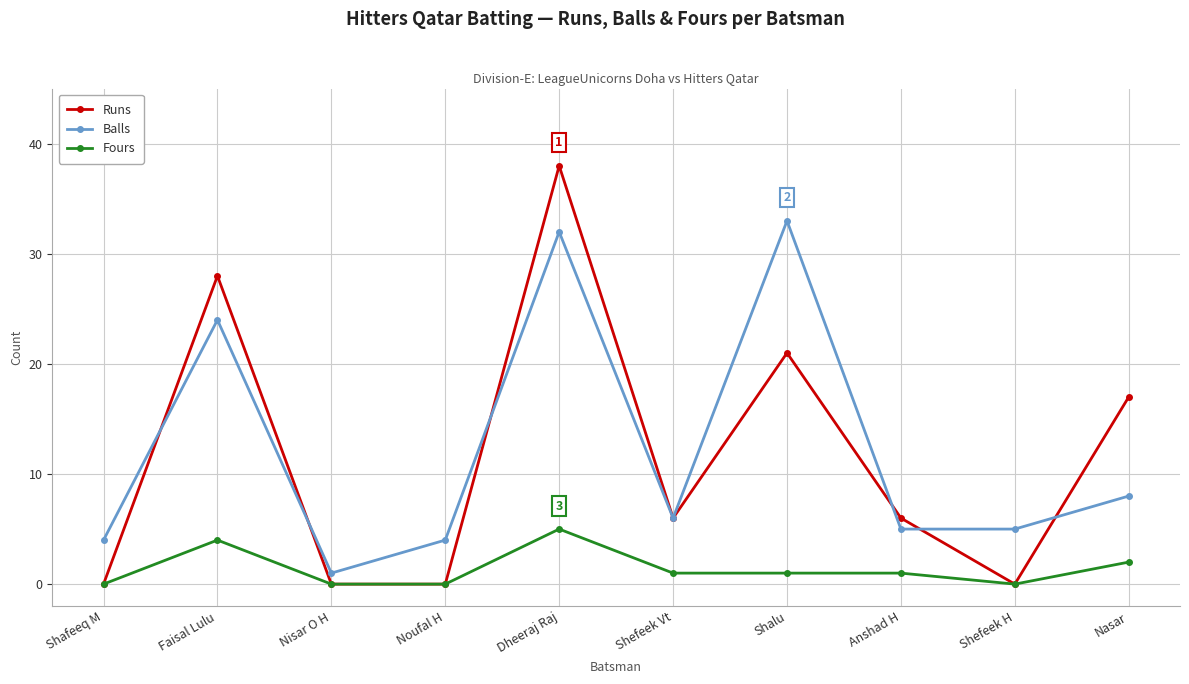

Which series has the largest range (max minus min)?

Runs